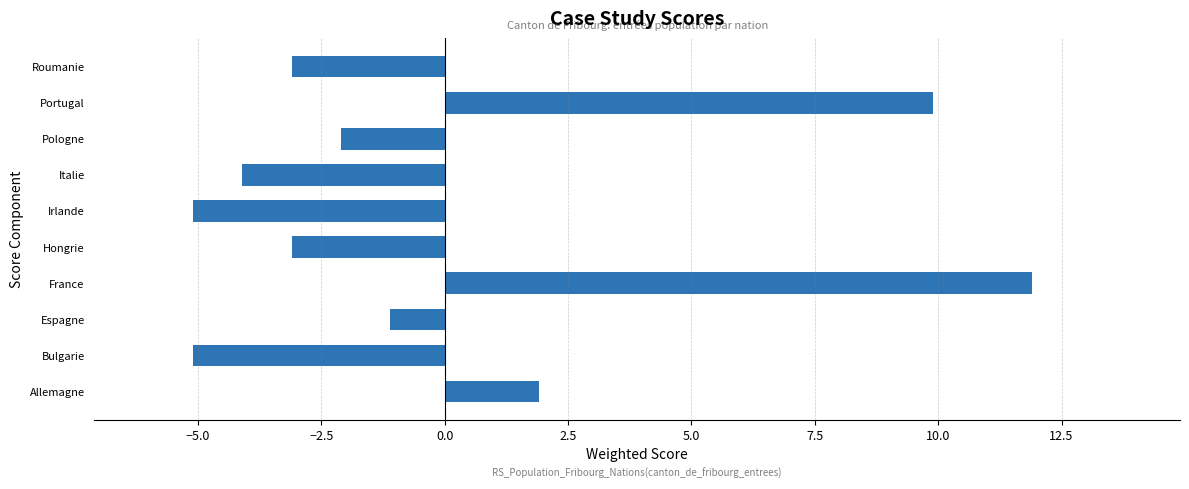

How many data points are less than -2?

6